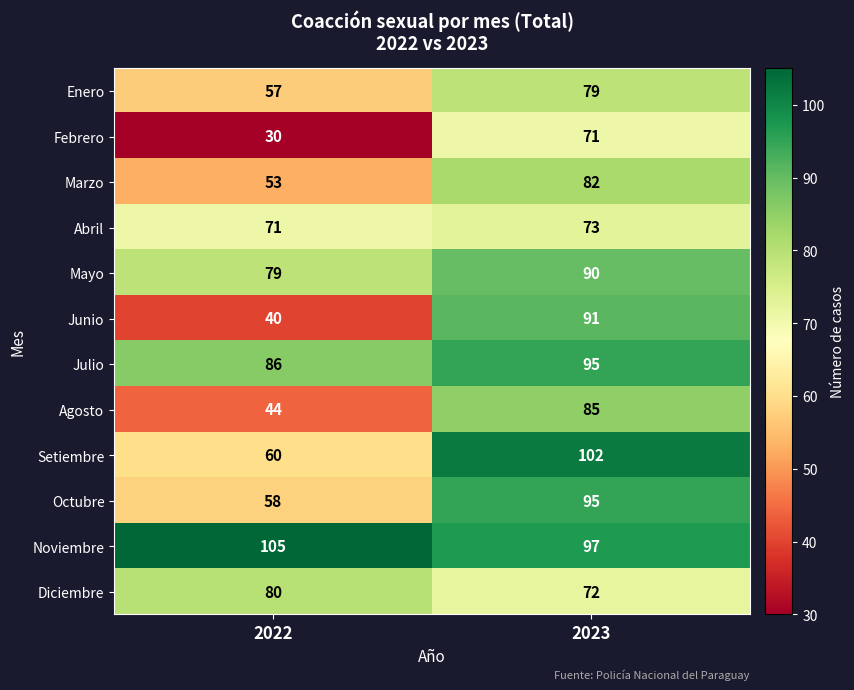

Rank the series at 2022 from lowest to highest value.

Febrero, Junio, Agosto, Marzo, Enero, Octubre, Setiembre, Abril, Mayo, Diciembre, Julio, Noviembre